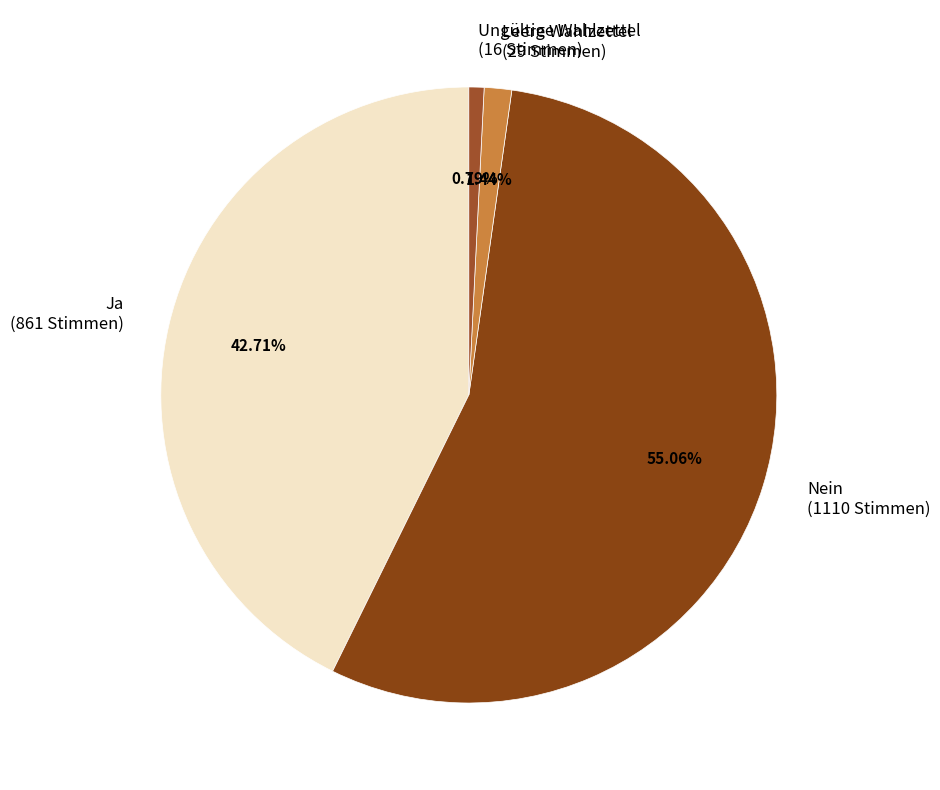

Do Ja and Nein together represent more than half of the pie?

Yes